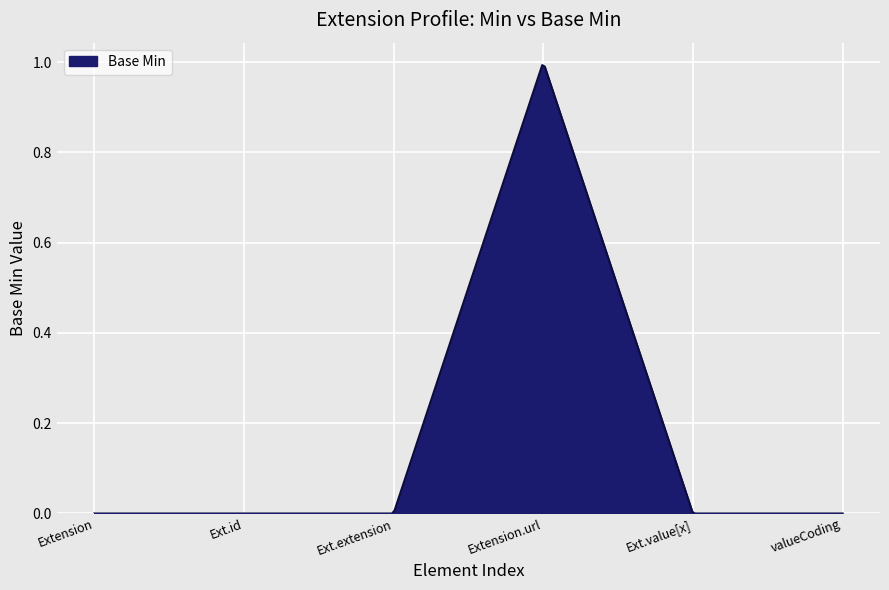

How many distinct data groups are displayed?

1